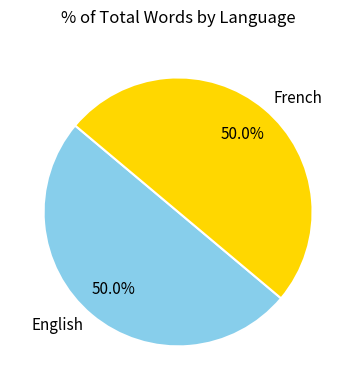

Count the number of slices in the pie.

2